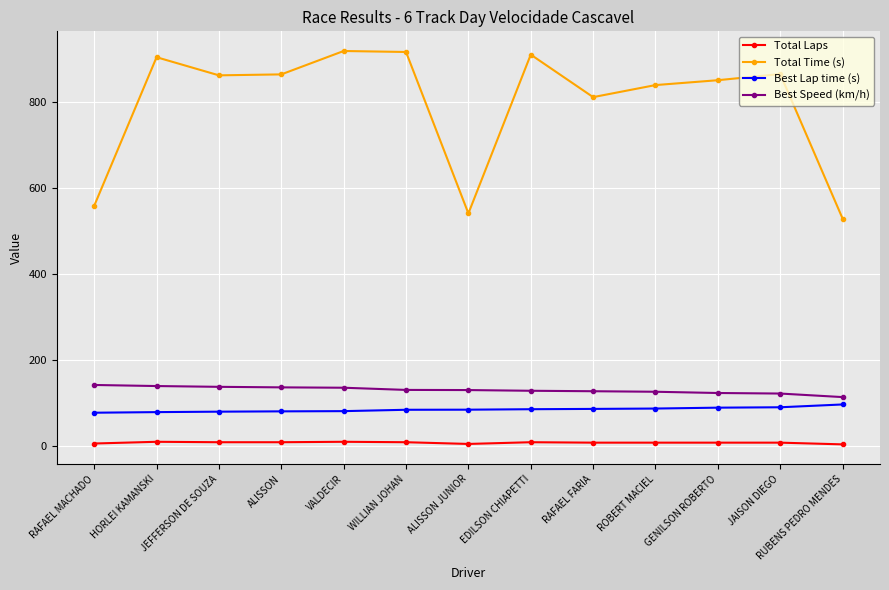

True or false: Best Speed (km/h) and Total Time (s) intersect in this chart.

False